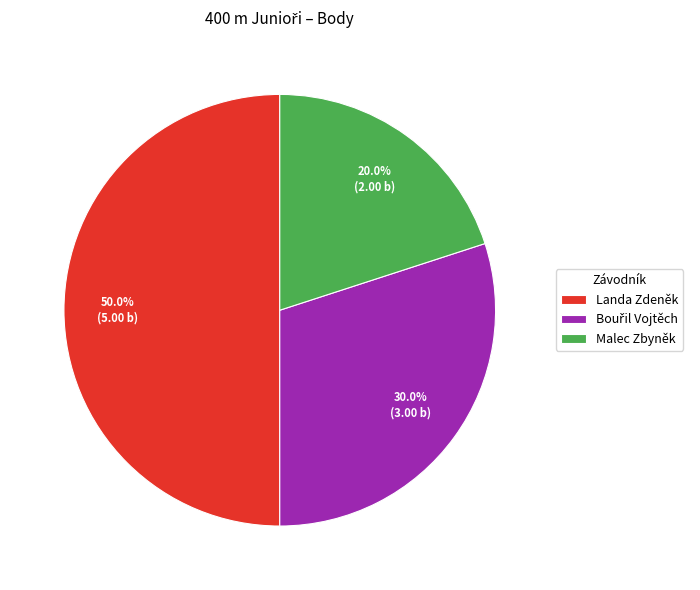

How much of the chart is everything except Malec Zbyněk?

80.0%